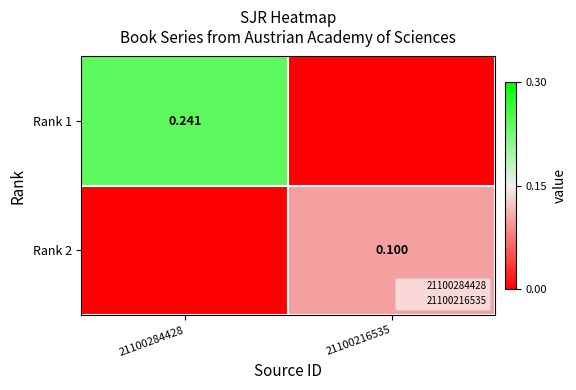

True or false: Rank 2 has a value of 0.1 at 21100216535.

True